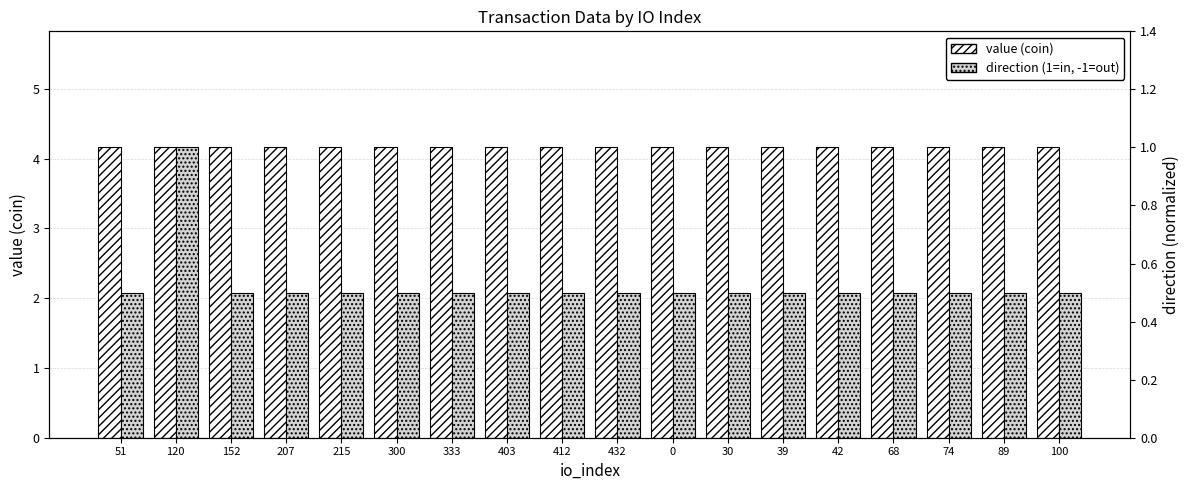

Rank the series at 30 from highest to lowest value.

value (coin), direction (1=in, -1=out)